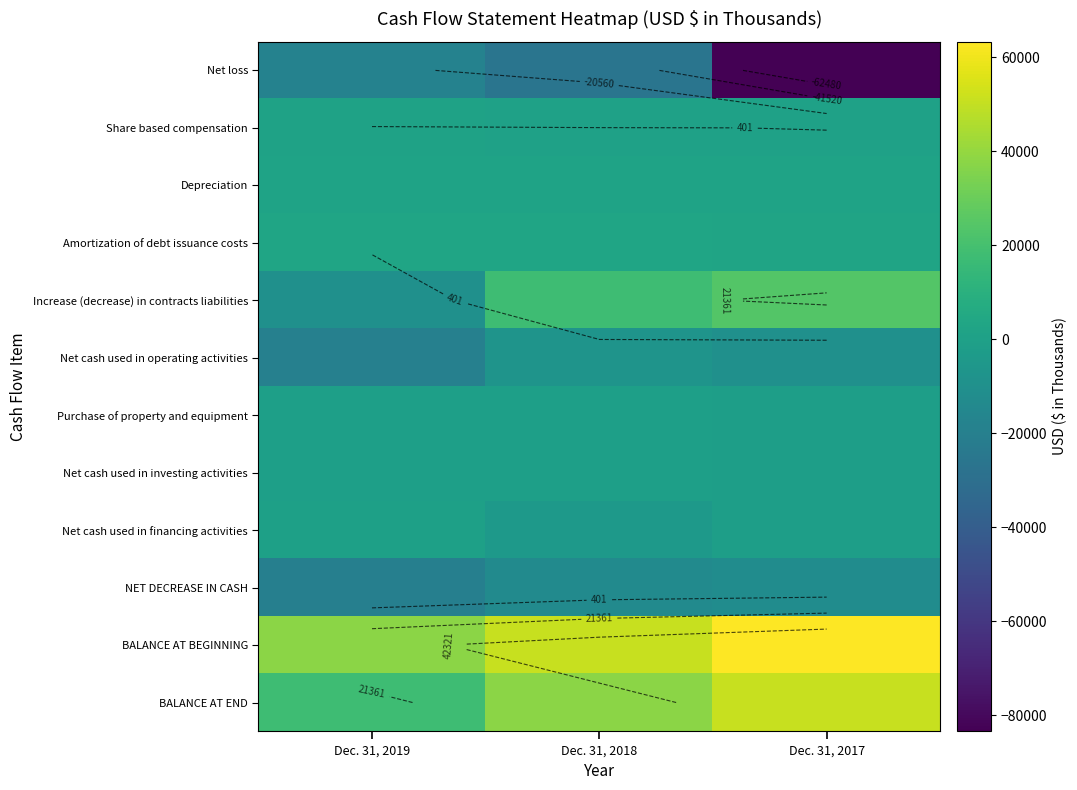

What is the total value across all series at Dec. 31, 2019?

-7697